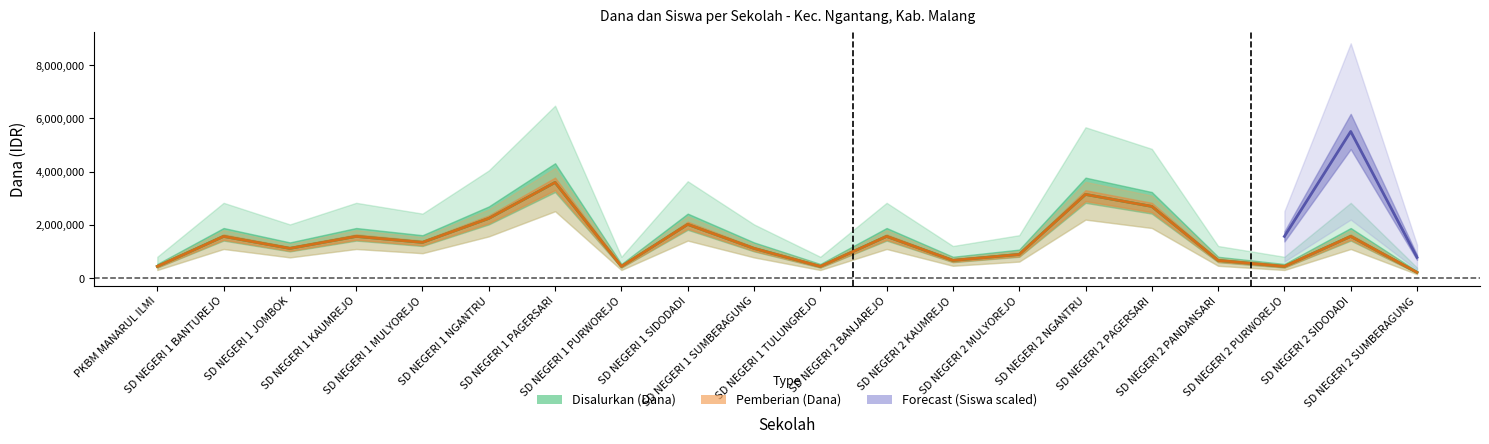

What is the value of the Disalurkan (Dana) point at the 4th from the left?

1575000